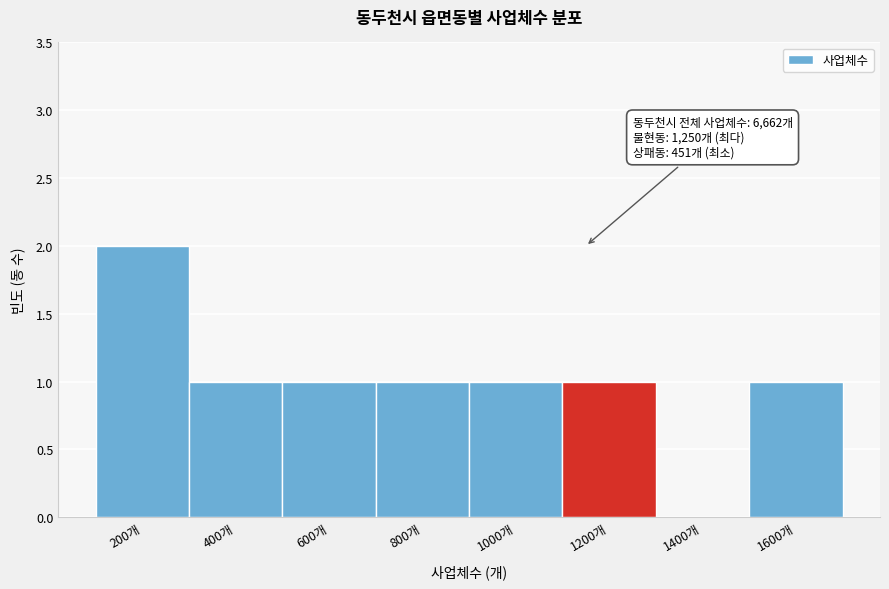

Reading left to right, transcribe all the data shown in this chart.

200개=2	400개=1	600개=1	800개=1	1000개=1	1200개=1	1400개=0	1600개=1